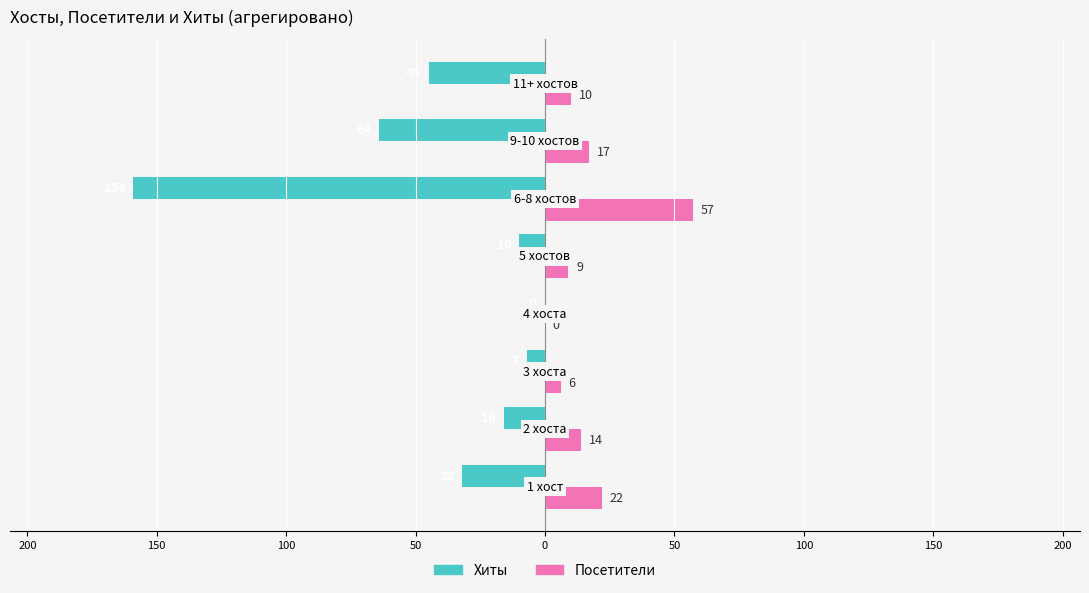

Reading left to right, transcribe all the data shown in this chart.

Хиты: -32	-16	-7	0	-10	-159	-64	-45
Посетители: 22	14	6	0	9	57	17	10